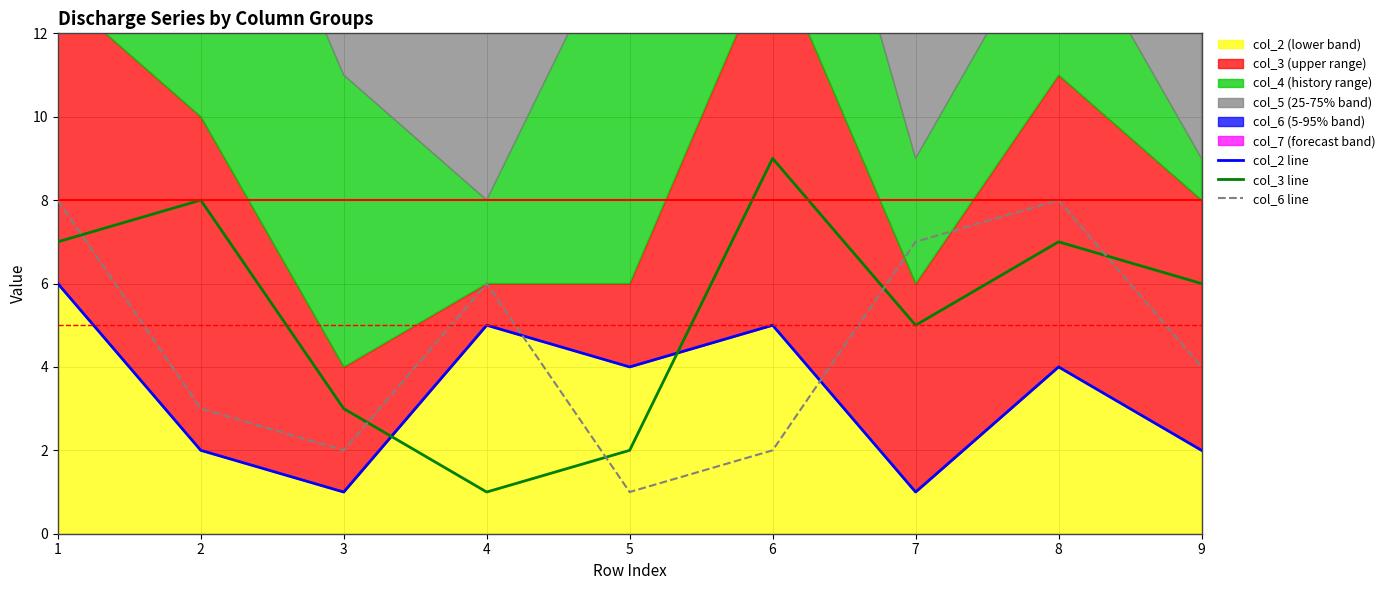

How many lines are shown in the chart?

3